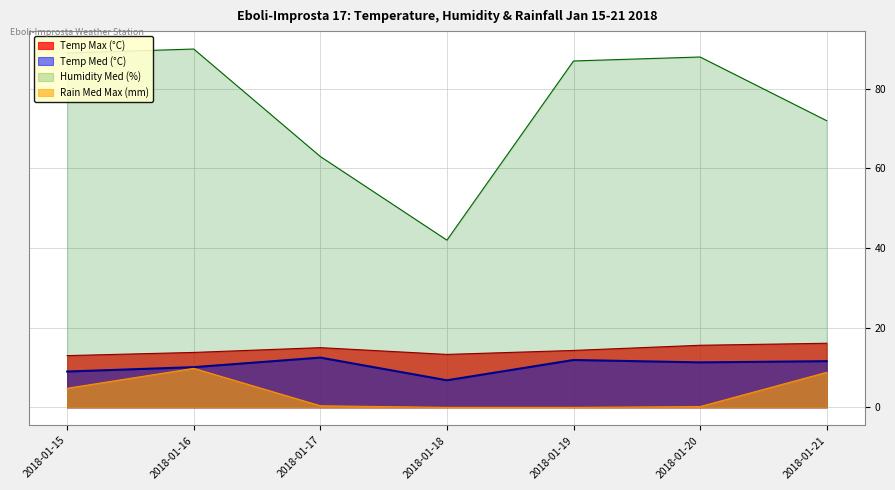

Is it true that Rain Med Max (mm) equals 2.7 at 2018-01-15?

False